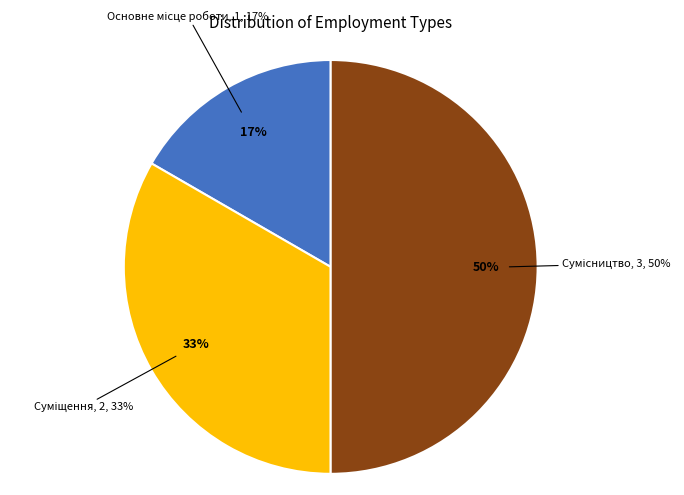

True or false: Основне місце роботи accounts for 5% of the total.

False